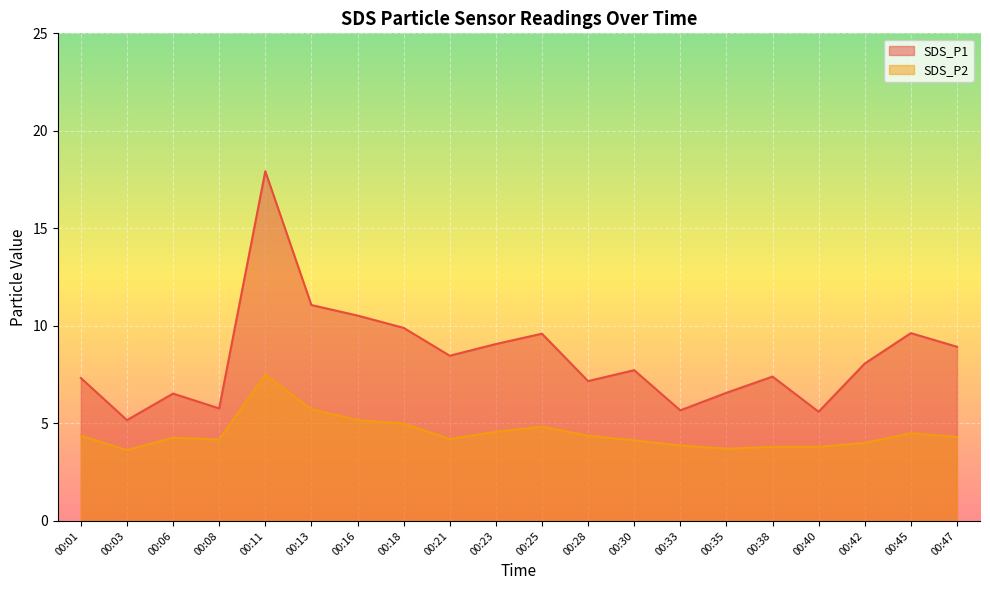

How many distinct data groups are displayed?

2